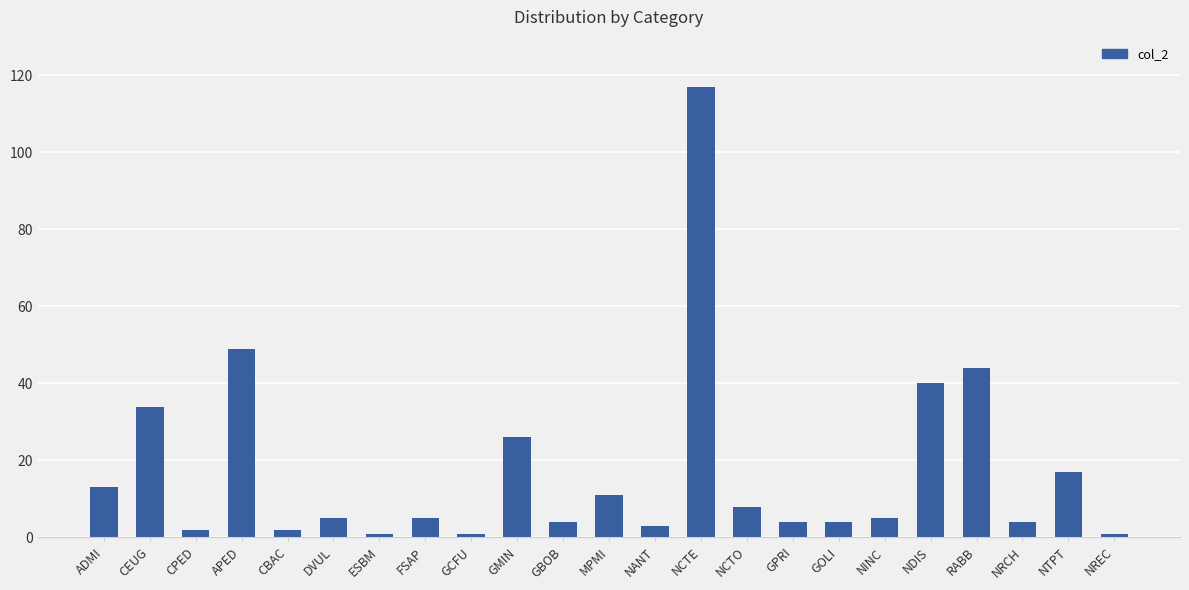

True or false: the data shows 2 at CPED.

True